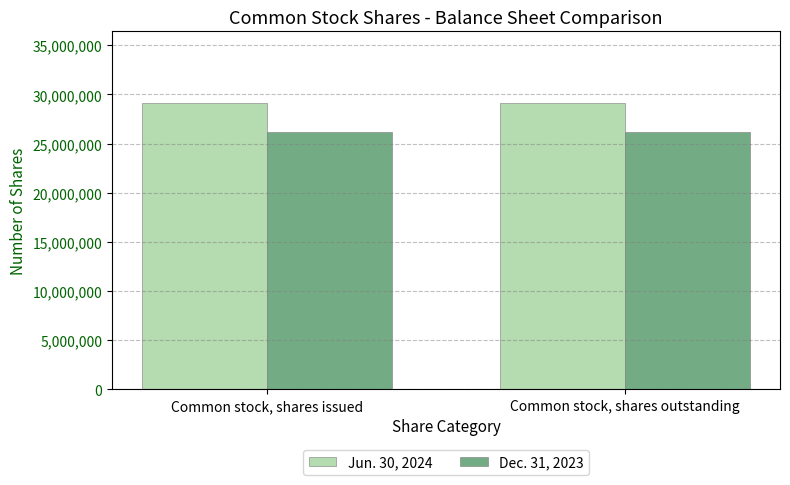

The value of Dec. 31, 2023 at Common stock, shares issued is 12979960. True or false?

False